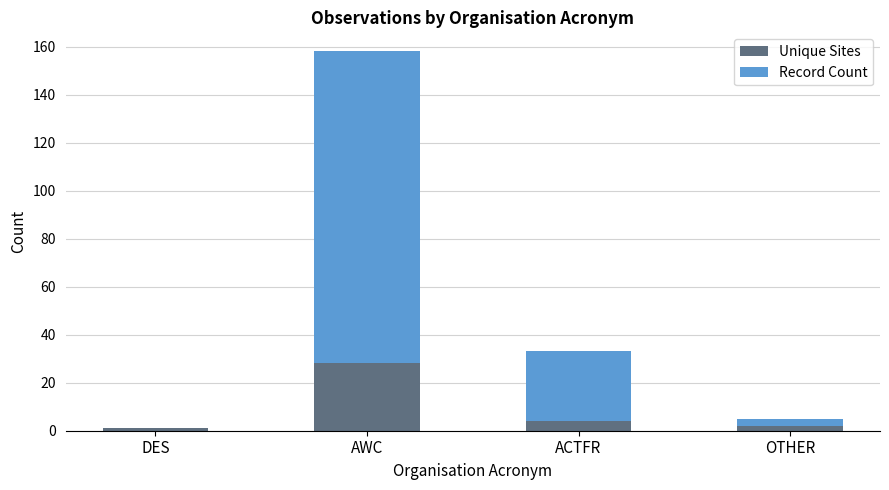

What is the difference between the Unique Sites values at OTHER and AWC?

26